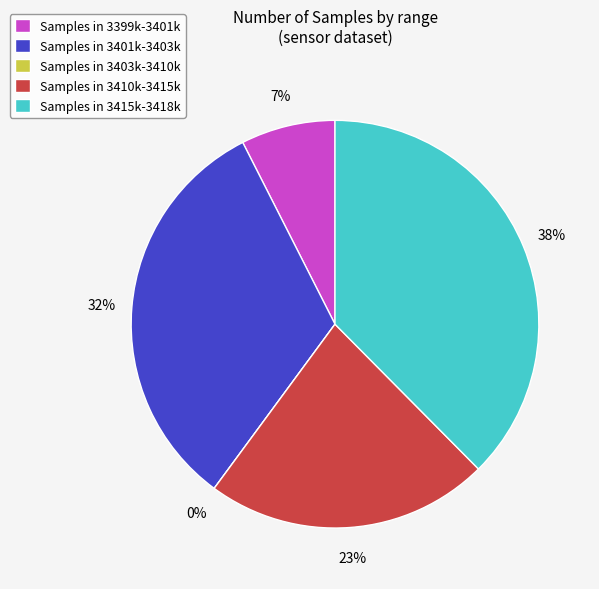

Is it true that 28 is 3% of the pie?

True